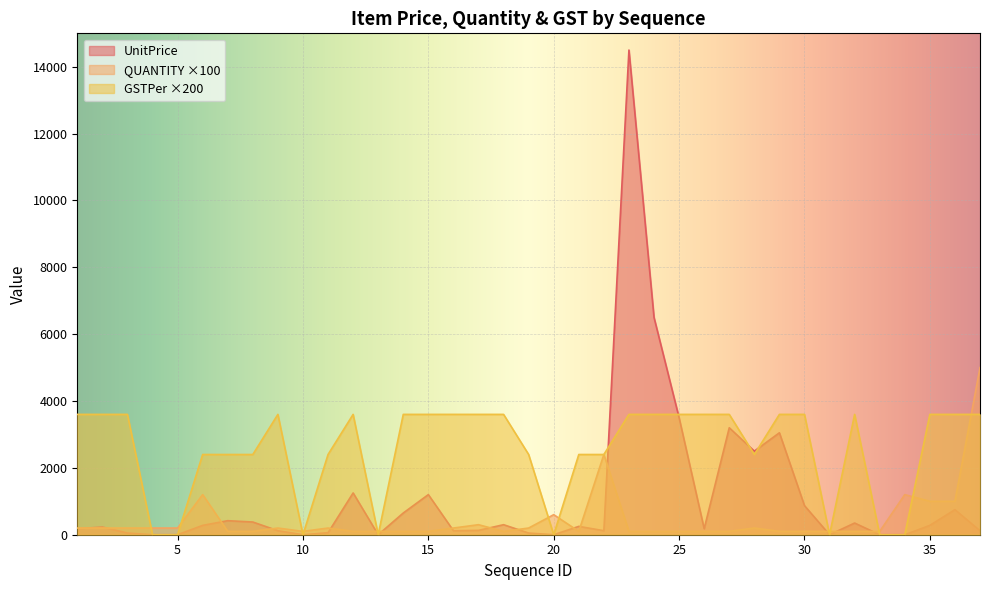

After their last crossing, which series has the higher values: UnitPrice or GSTPer?

GSTPer